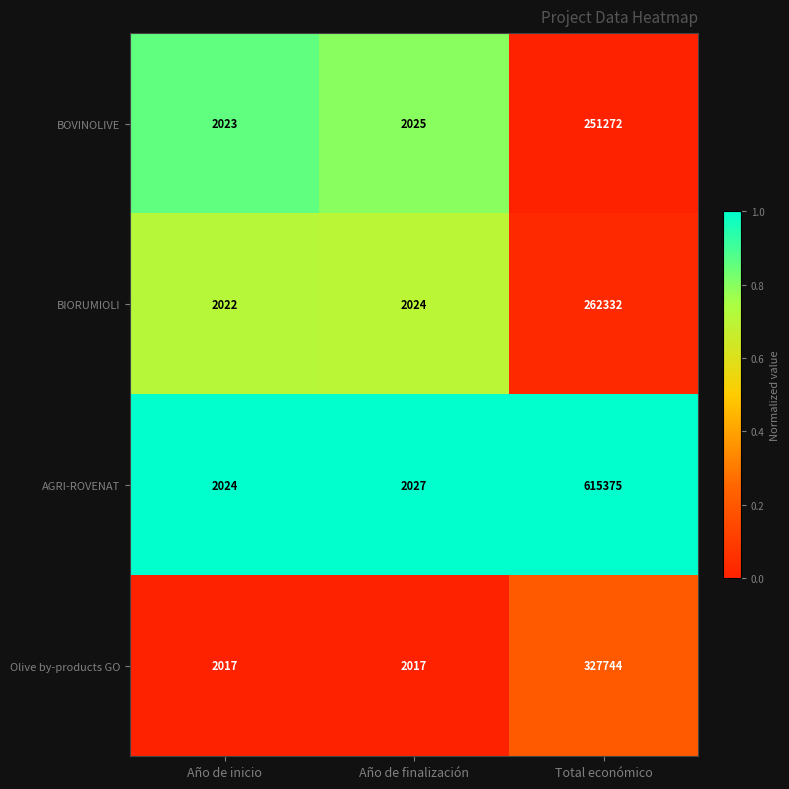

Reading left to right, what are all the values shown in this chart?

BOVINOLIVE: 2023	2025	251272
BIORUMIOLI: 2022	2024	262332
AGRI-ROVENAT: 2024	2027	615375
Olive by-products GO: 2017	2017	327744